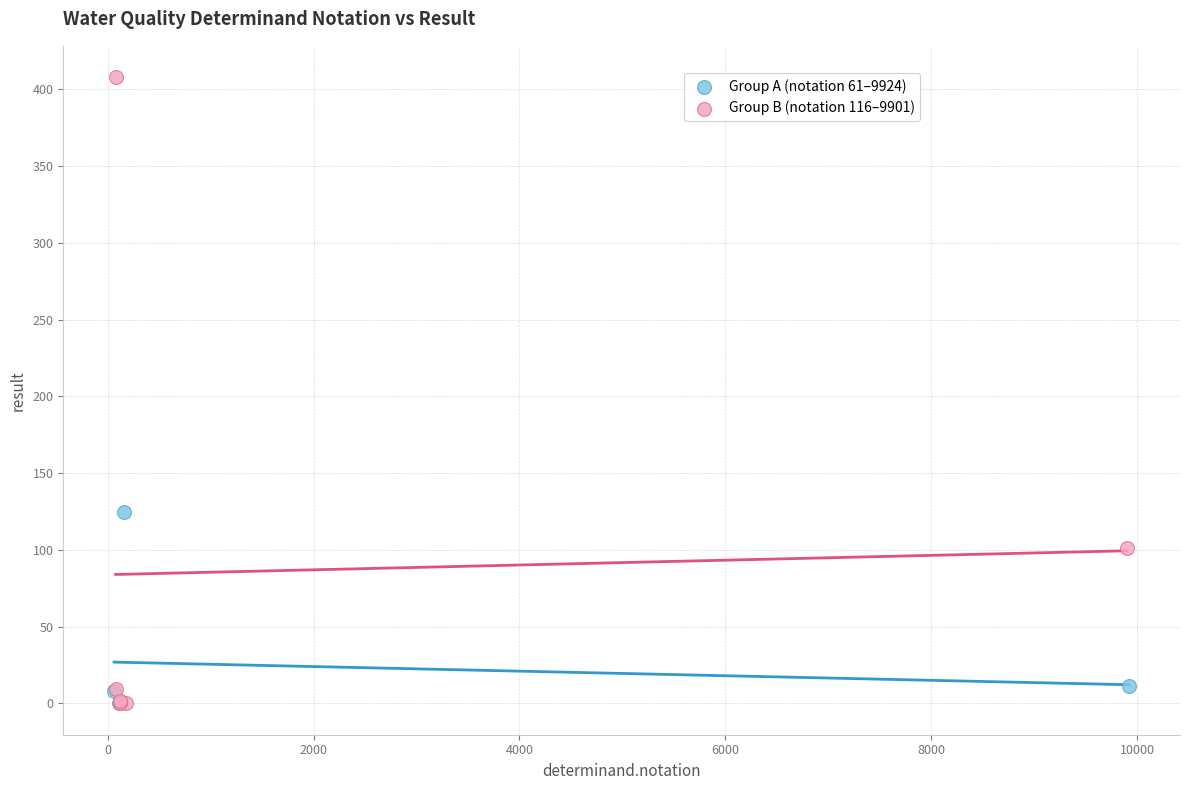

Which series reaches the maximum Y coordinate?

Group B (notation 116–9901)